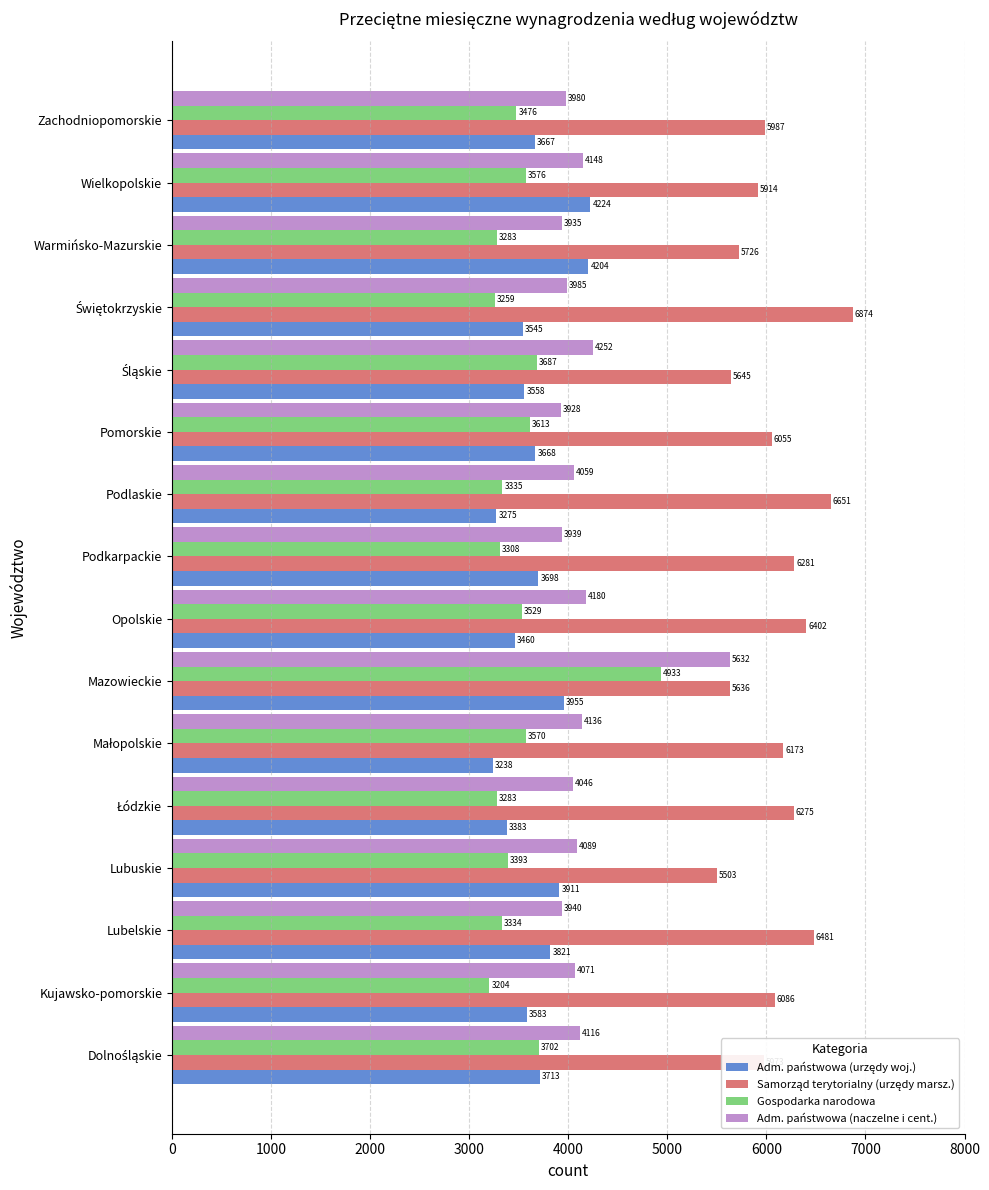

What is the minimum value for Gospodarka narodowa?

3203.8